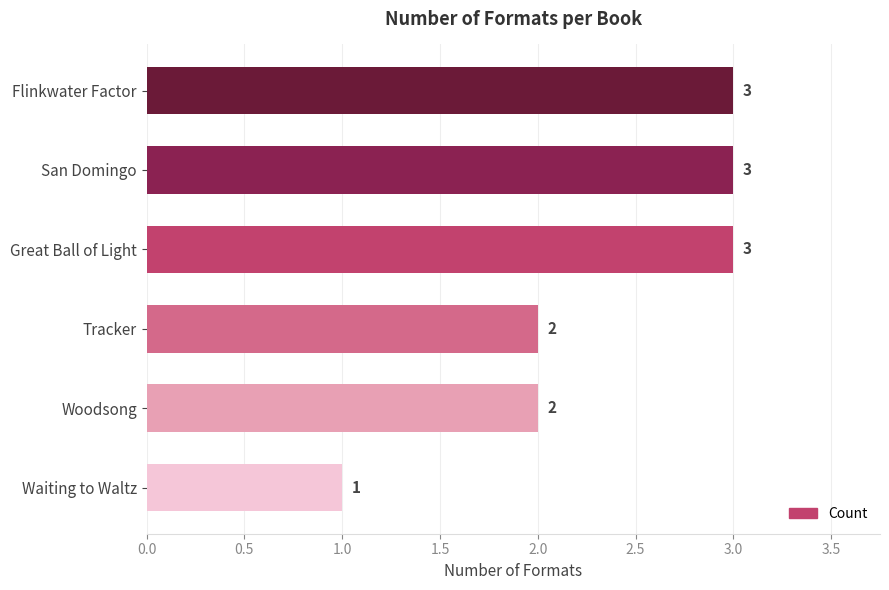

Does the chart contain stacked bars?

No